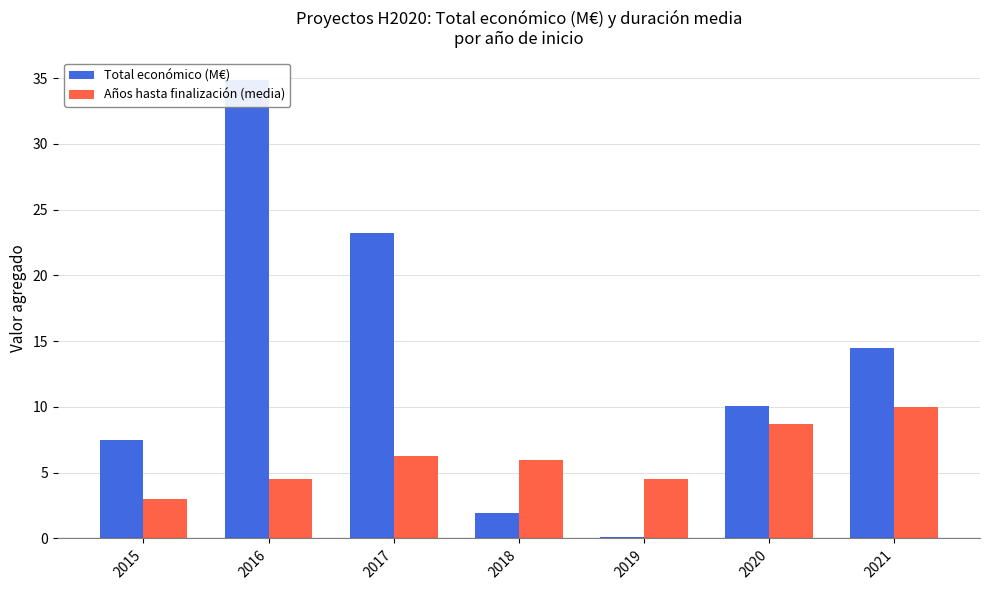

Where does the Total económico (M€) series first go above 10?

2016